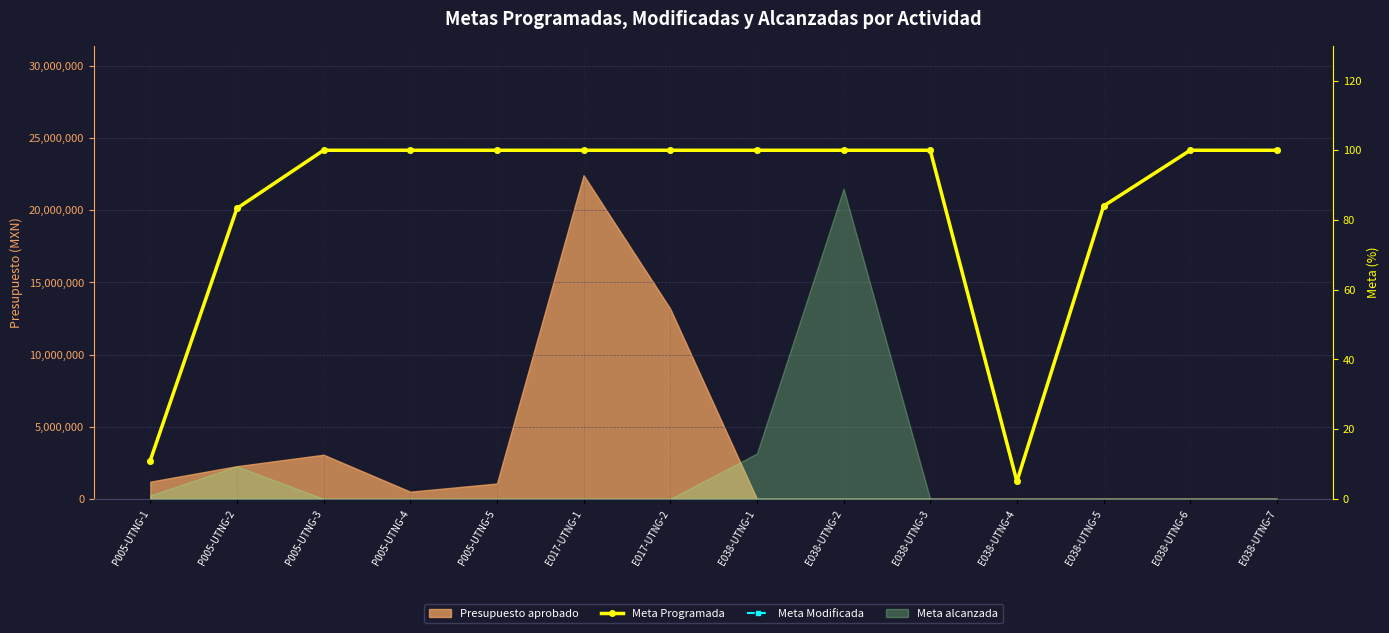

The value of Meta Programada at E038-UTNG-7 is 100.0. True or false?

True